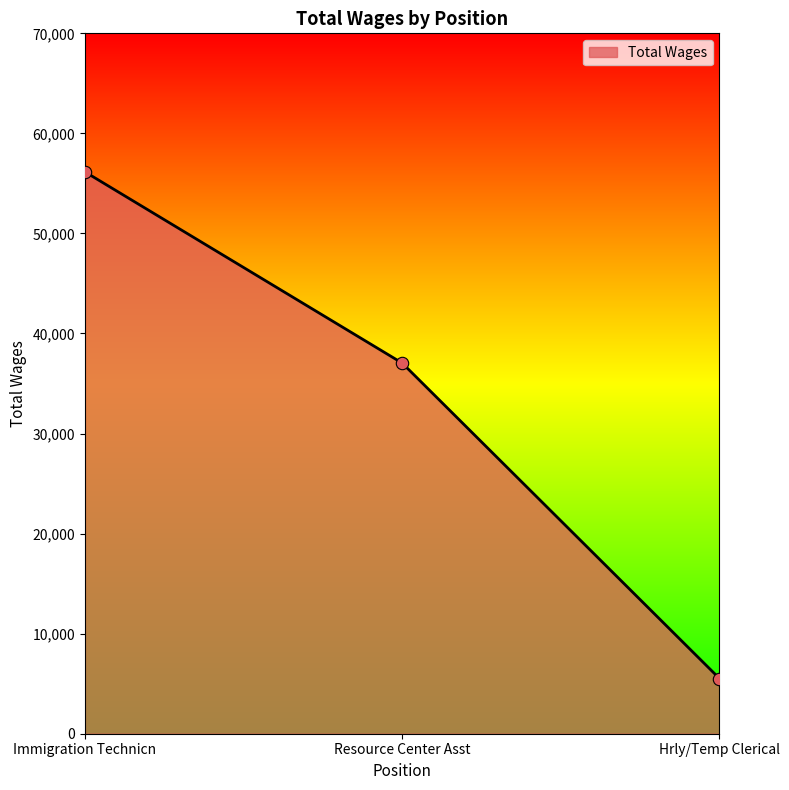

What is the change in value from Immigration Technicn to Hrly/Temp Clerical?

-50641